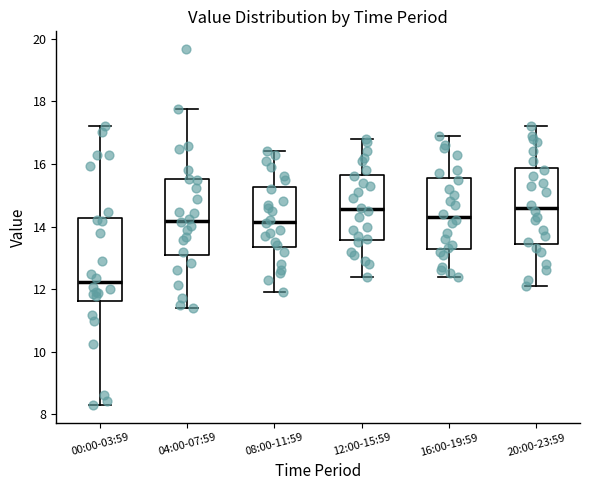

Reading left to right, transcribe this box plot: for each box, give where its median line is, the range the box spans, and where its two whiskers end, as read against the y-axis. The values are not printed on the chart, so give them approximately, as read against the axis.

00:00-03:59: median 12.2, box 11.6 to 14.2, whiskers 8.4 to 17.2
04:00-07:59: median 14.2, box 13.0 to 15.6, whiskers 11.4 to 17.8
08:00-11:59: median 14.2, box 13.4 to 15.2, whiskers 12.0 to 16.4
12:00-15:59: median 14.6, box 13.6 to 15.6, whiskers 12.4 to 16.8
16:00-19:59: median 14.4, box 13.2 to 15.6, whiskers 12.4 to 17.0
20:00-23:59: median 14.6, box 13.4 to 15.8, whiskers 12.2 to 17.2